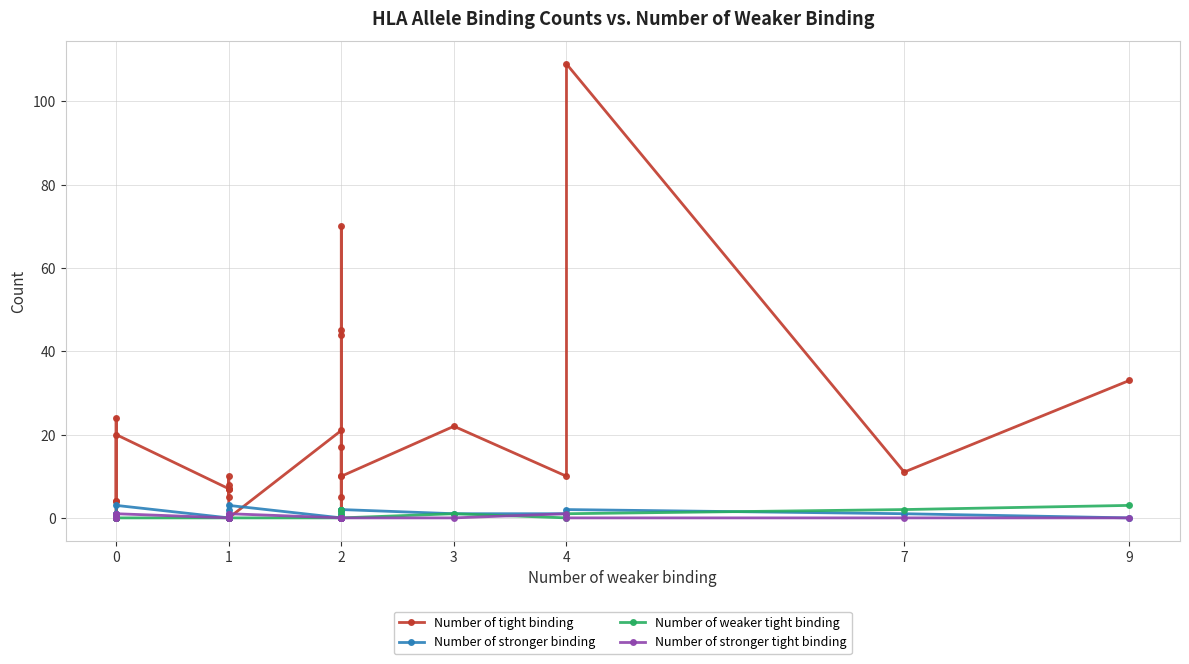

Where does the Number of stronger binding series first go above 1?

4